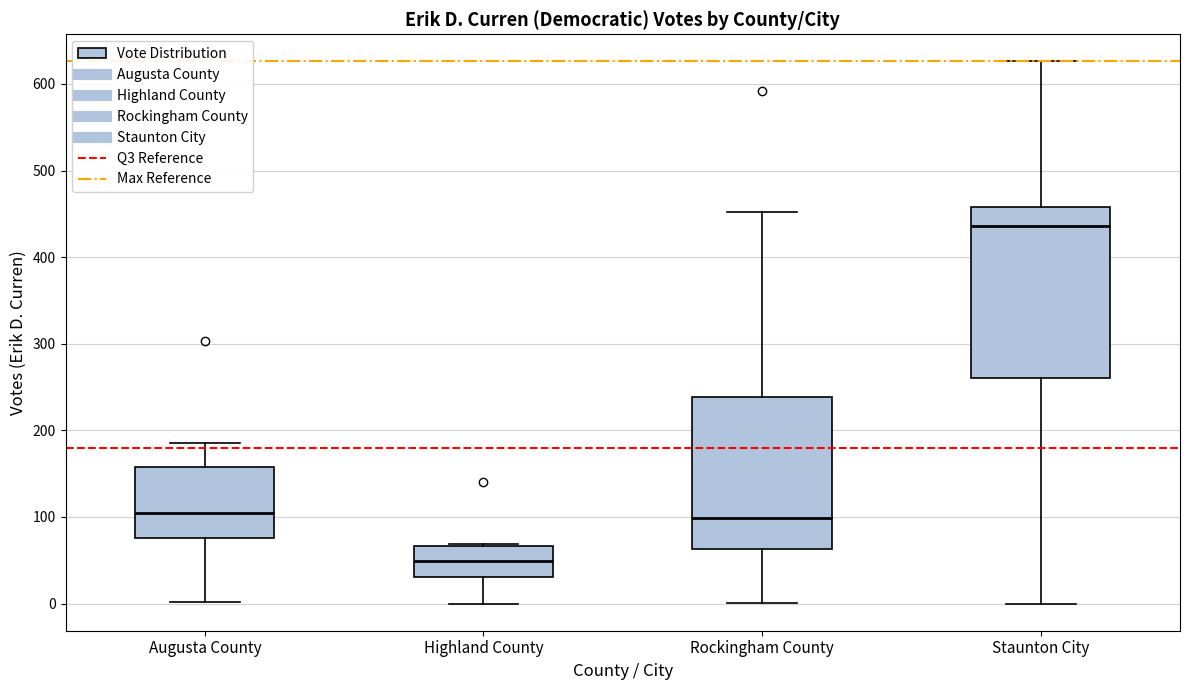

Which box has the highest median line?

Staunton City